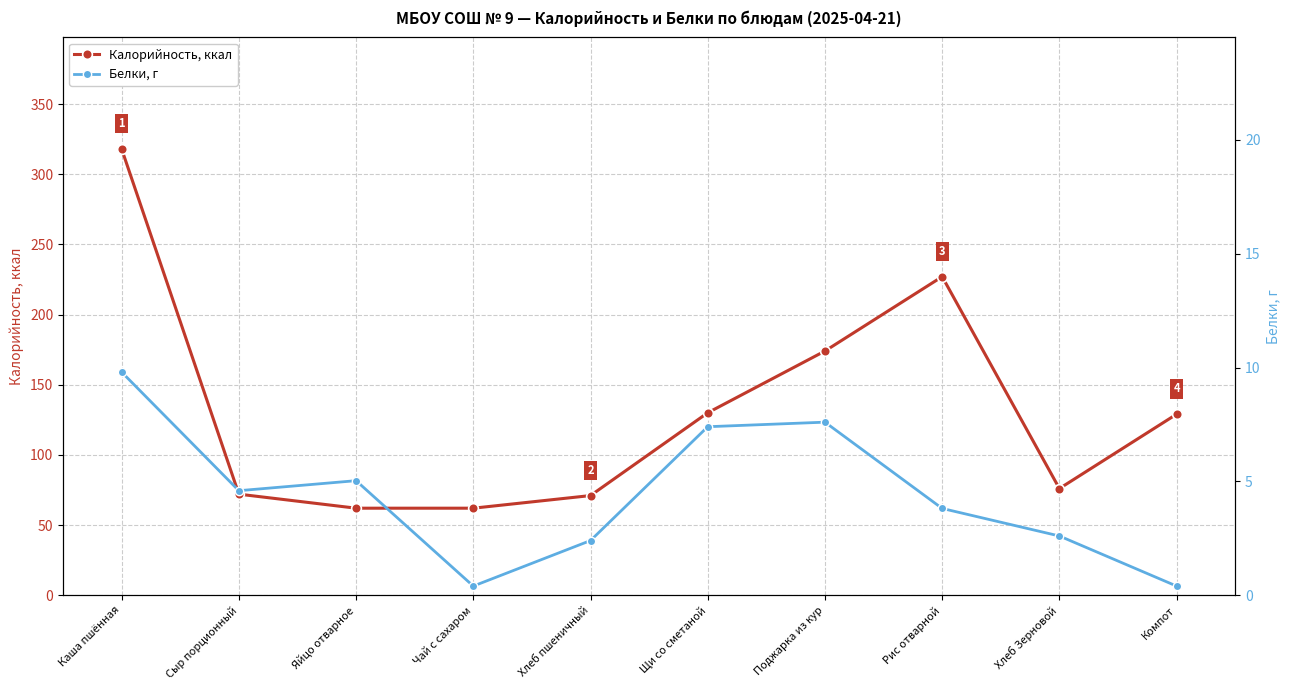

What is the value of the Калорийность, ккал point at the 8th from the left?

227